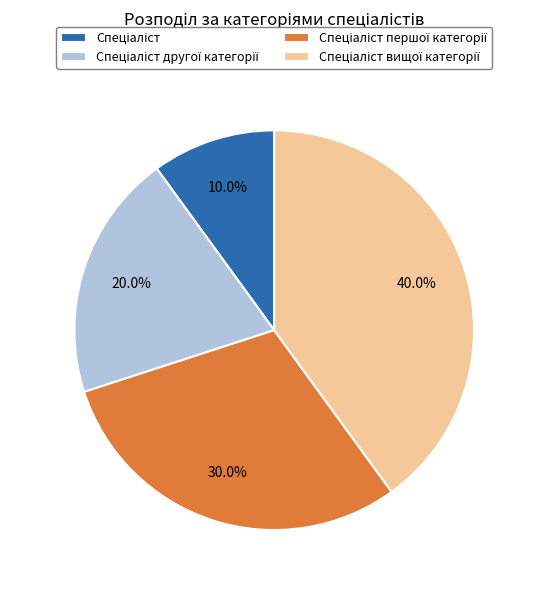

Is there any slice that represents more than half of the pie?

No